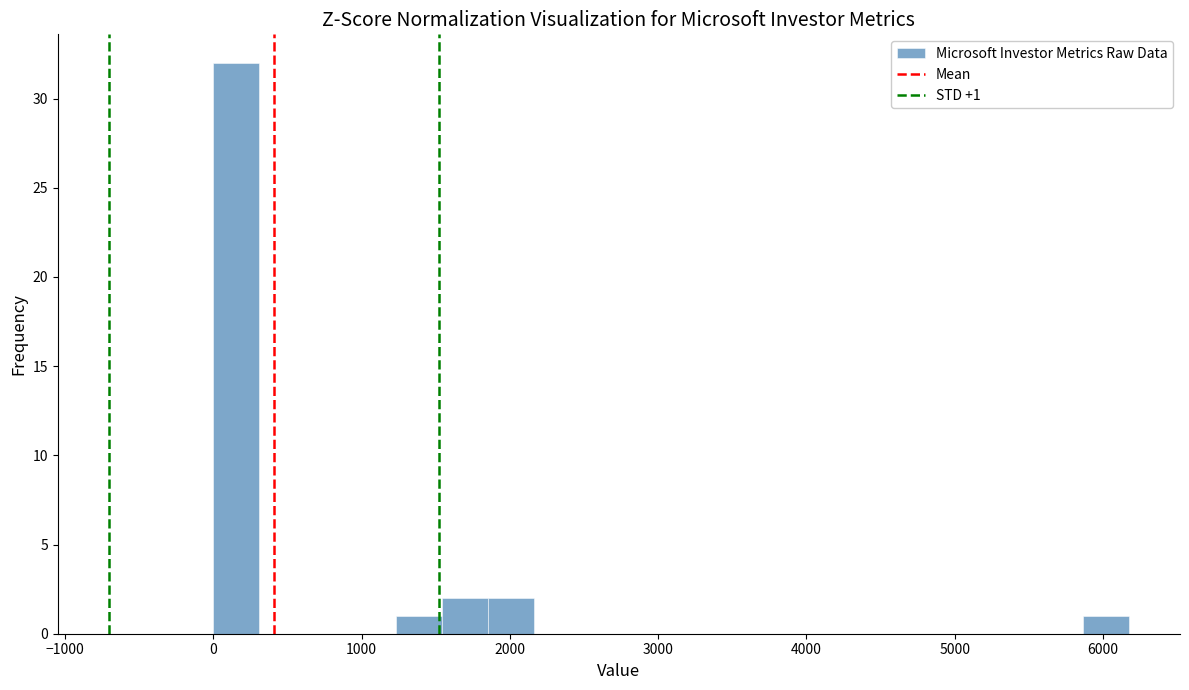

Read against the x-axis, roughly where is the centre of the tallest bar?

200